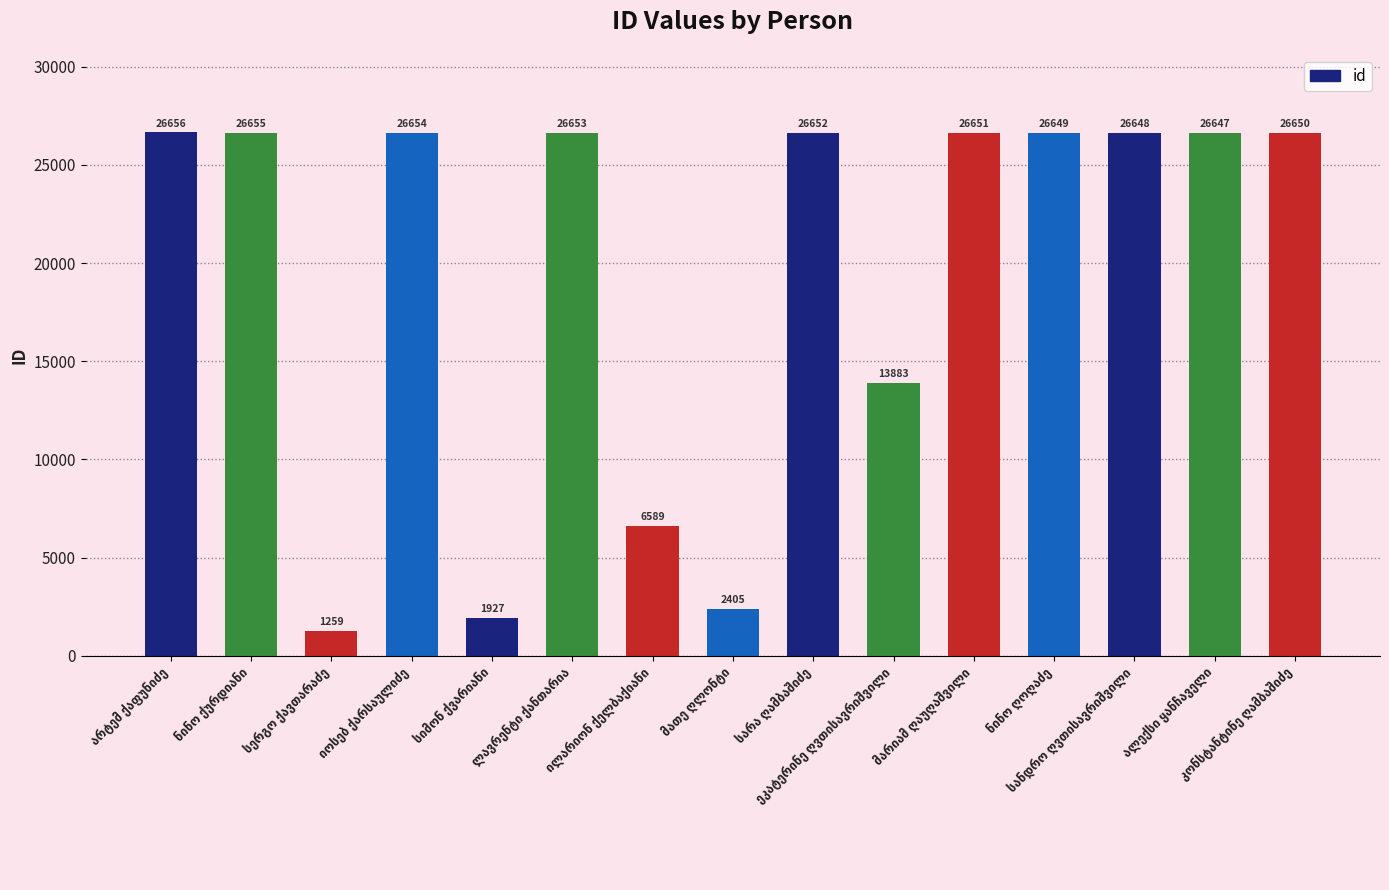

What is the value of the 9th bar from the left?

26652